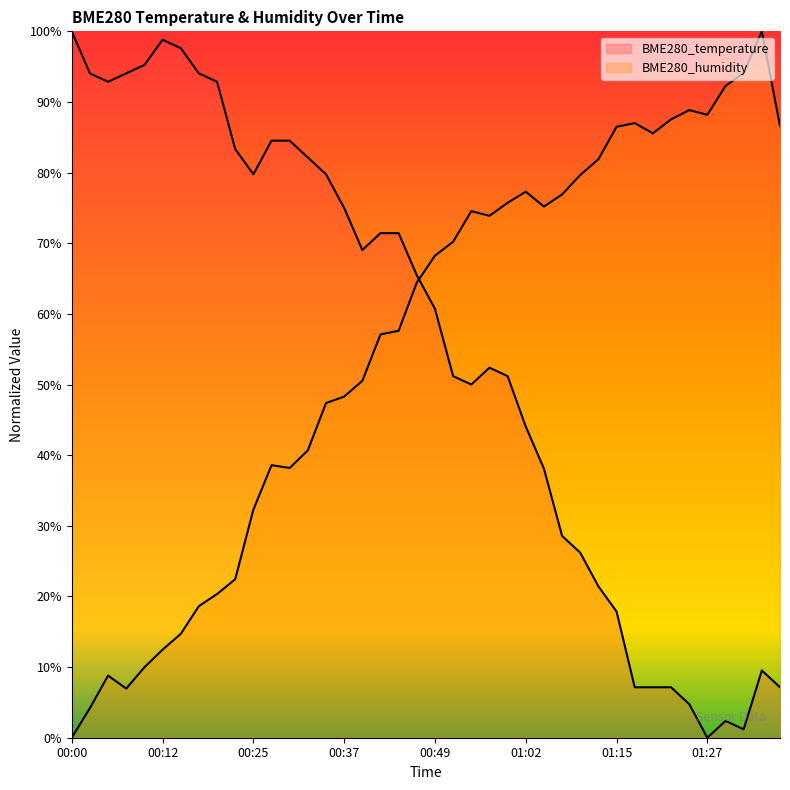

The BME280_humidity series shows 24.3 at 00:15. True or false?

False